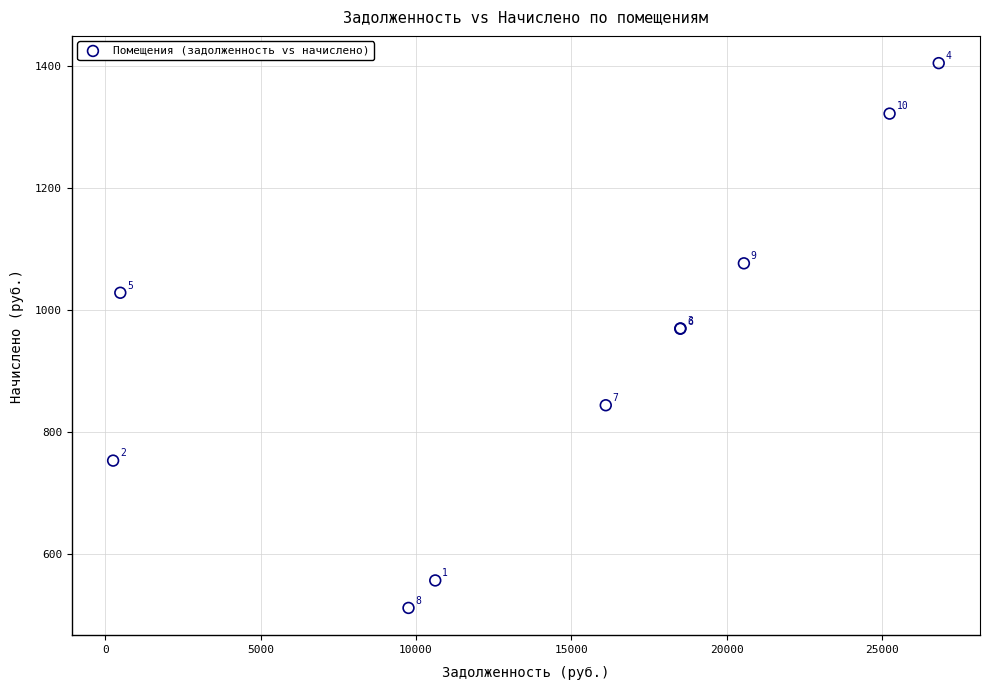

What Y value in the scatter plot is closest to 958?

969.2